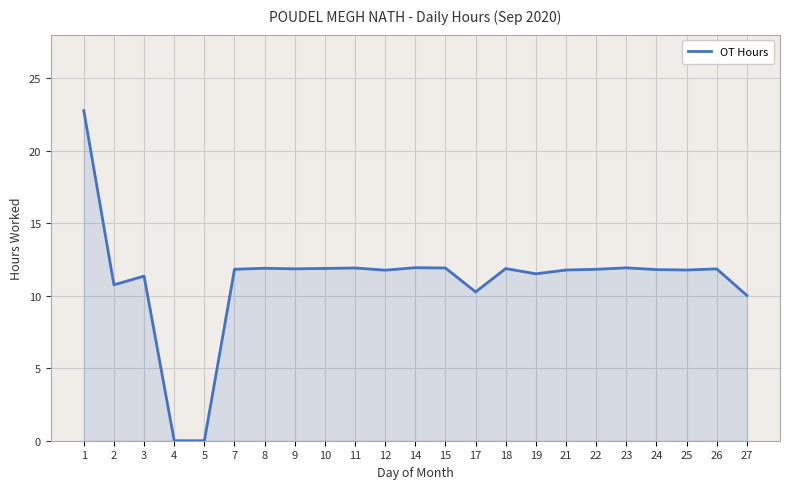

How many lines are shown in the chart?

1